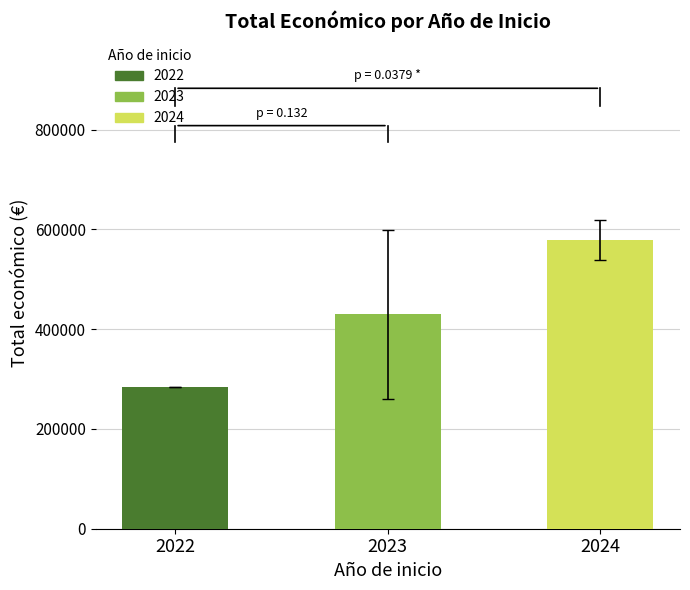

Rank the categories by value from lowest to highest.

2022, 2023, 2024